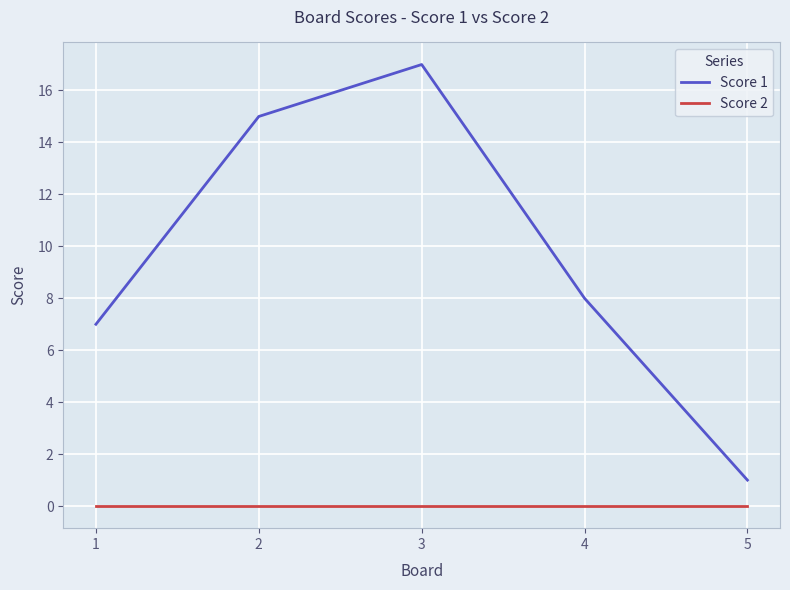

The value of Score 2 at 3 is 0. True or false?

True